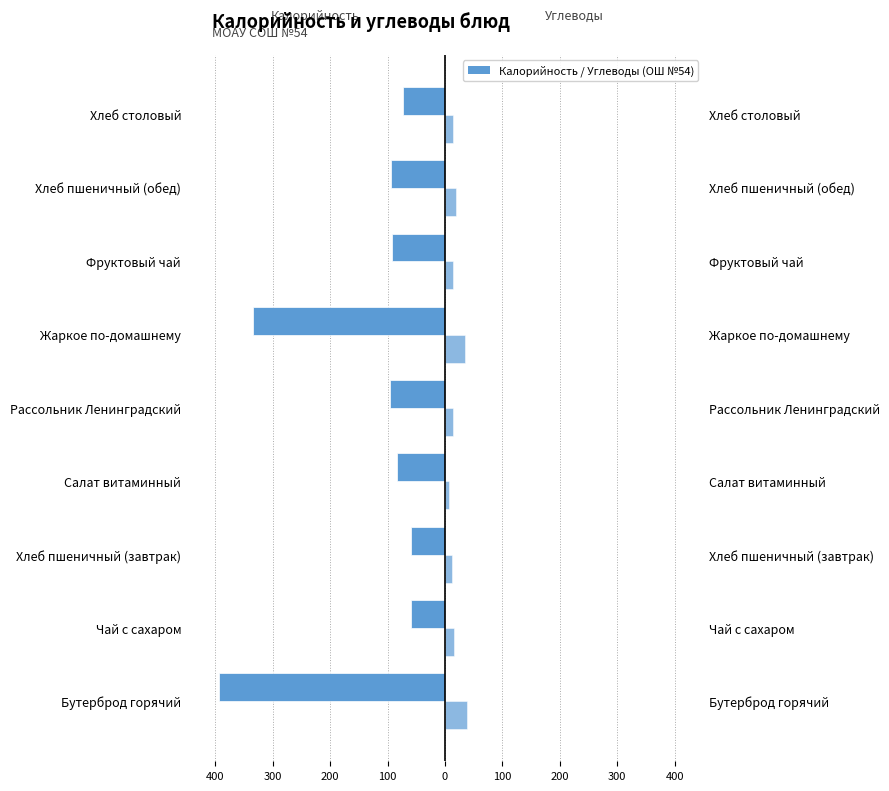

Rank the series by their average value, from lowest to highest.

Калорийность, Углеводы